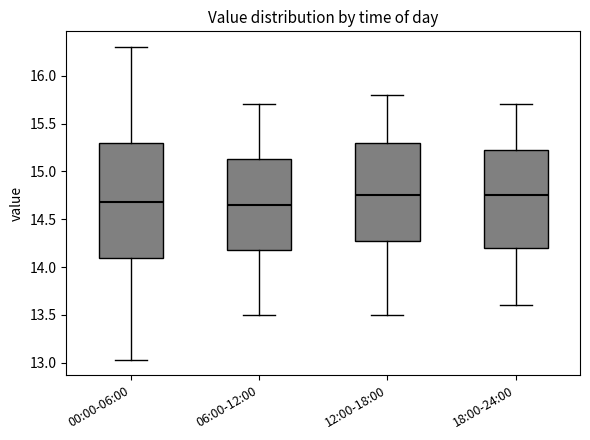

Which box is the tallest, from its lower edge to its upper edge?

00:00-06:00